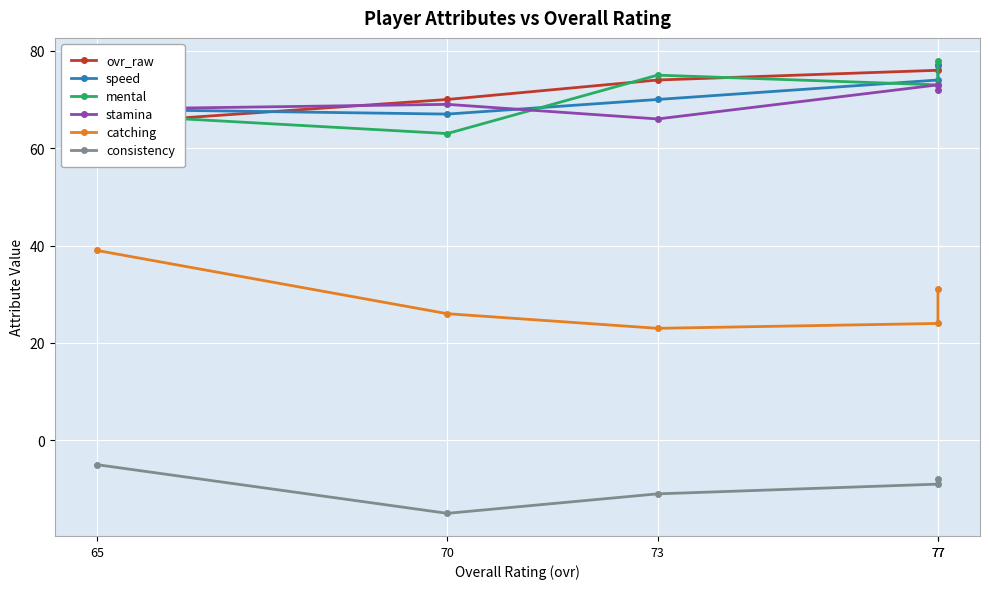

Reading right to left, transcribe all the data shown in this chart.

ovr_raw: 77	76	74	70	65
speed: 77	74	70	67	68
mental: 78	73	75	63	67
stamina: 72	73	66	69	68
catching: 31	24	23	26	39
consistency: -8	-9	-11	-15	-5